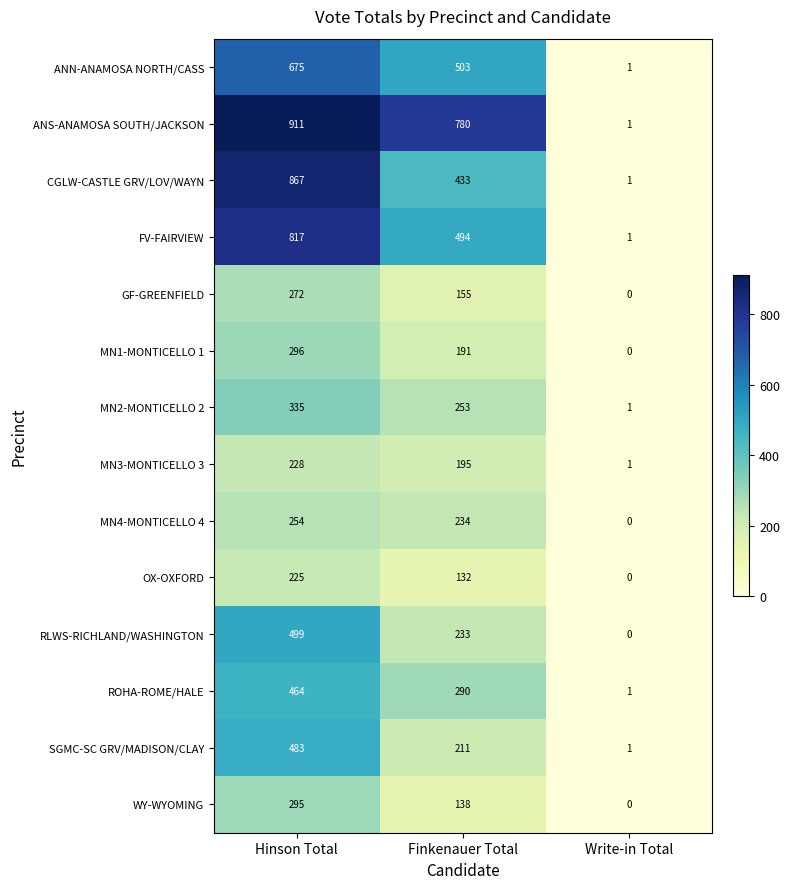

Which category has the lowest value across all series?

Write-in Total